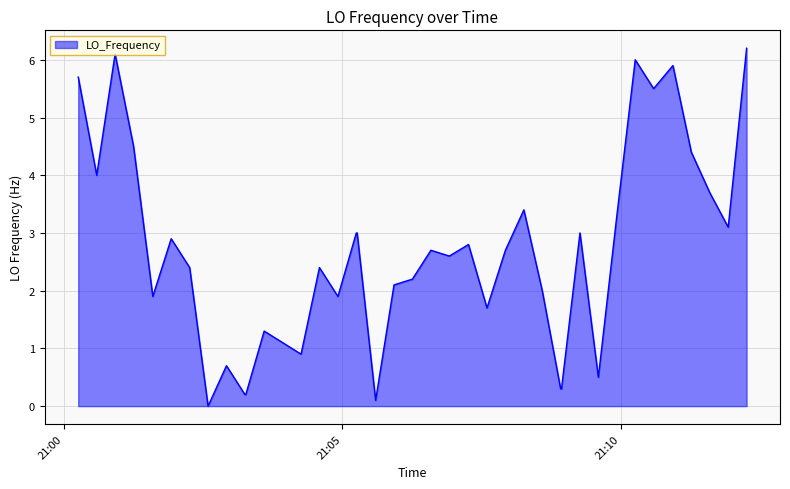

Reading right to left, what are all the values shown in this chart?

6.2	3.1	3.7	4.4	5.9	5.5	6.0	3.3	0.5	3.0	0.3	0.3	2.0	3.4	2.7	1.7	2.8	2.6	2.7	2.2	2.1	0.1	3.0	3.0	1.9	2.4	0.9	1.1	1.3	0.2	0.2	0.7	0.0	2.4	2.9	1.9	4.5	6.1	4.0	5.7